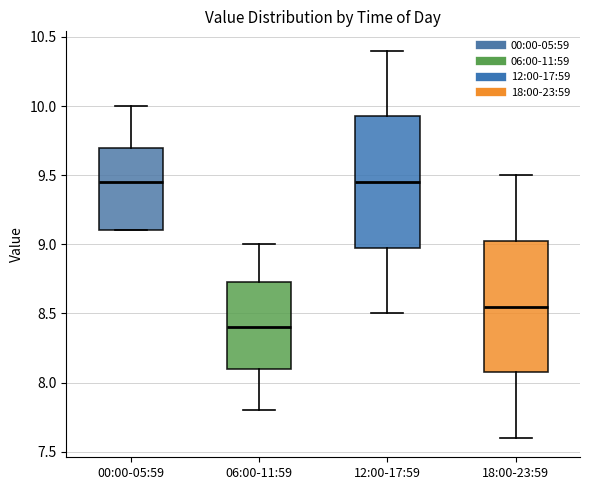

Where is the upper edge of the box for 18:00-23:59 on the y-axis? The values are not printed on the chart, so give them approximately, as read against the axis.

9.05